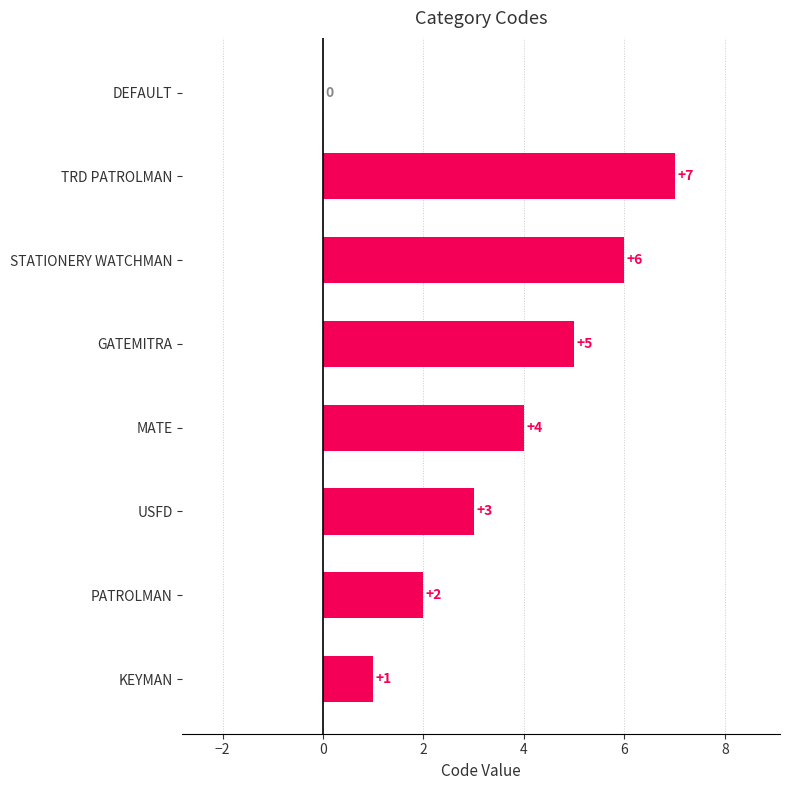

What is the greatest value displayed?

7